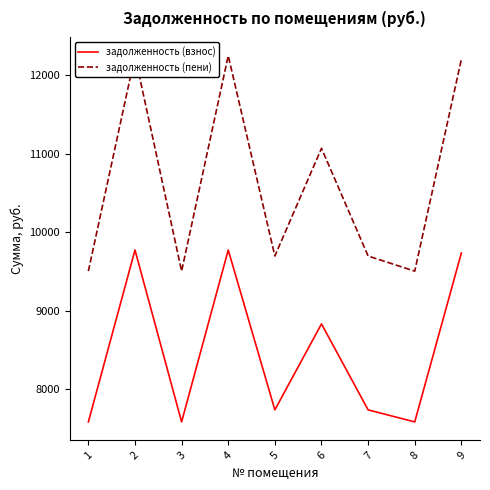

True or false: задолженность (взнос) and задолженность (пени) cross at least once.

False